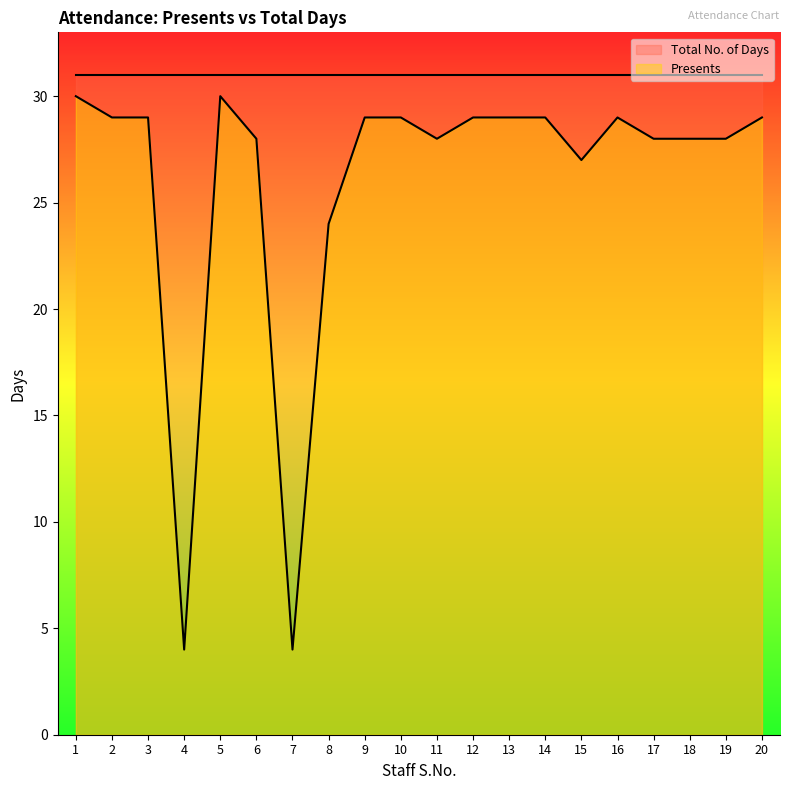

What is the difference between the second highest and second lowest values?

26